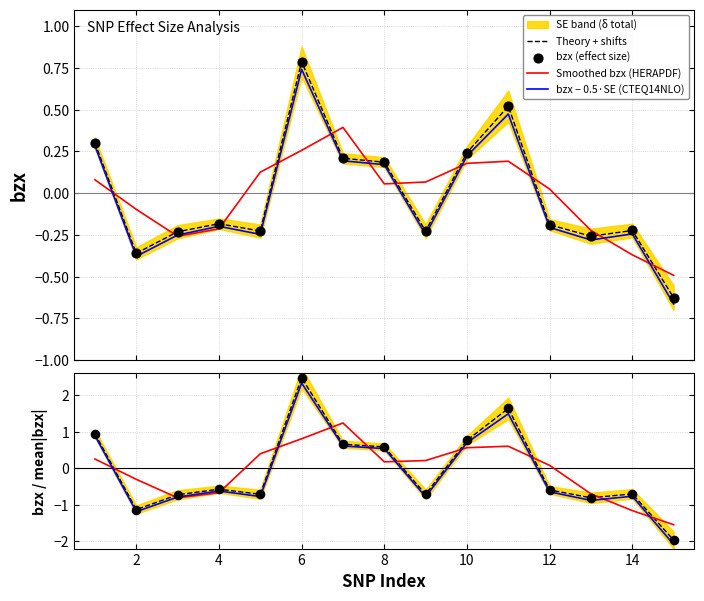

Between 5 and 12, which is larger?

12